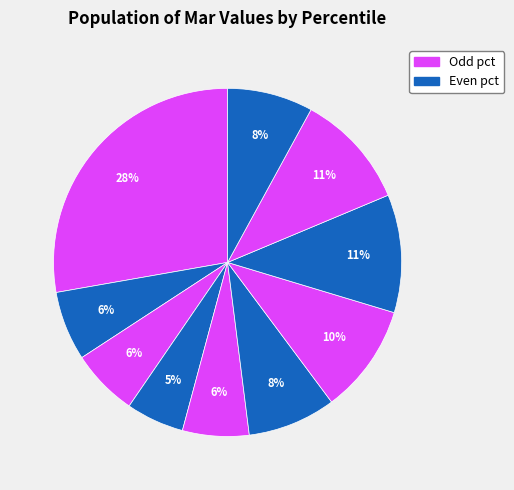

How many slices are in this pie chart?

10